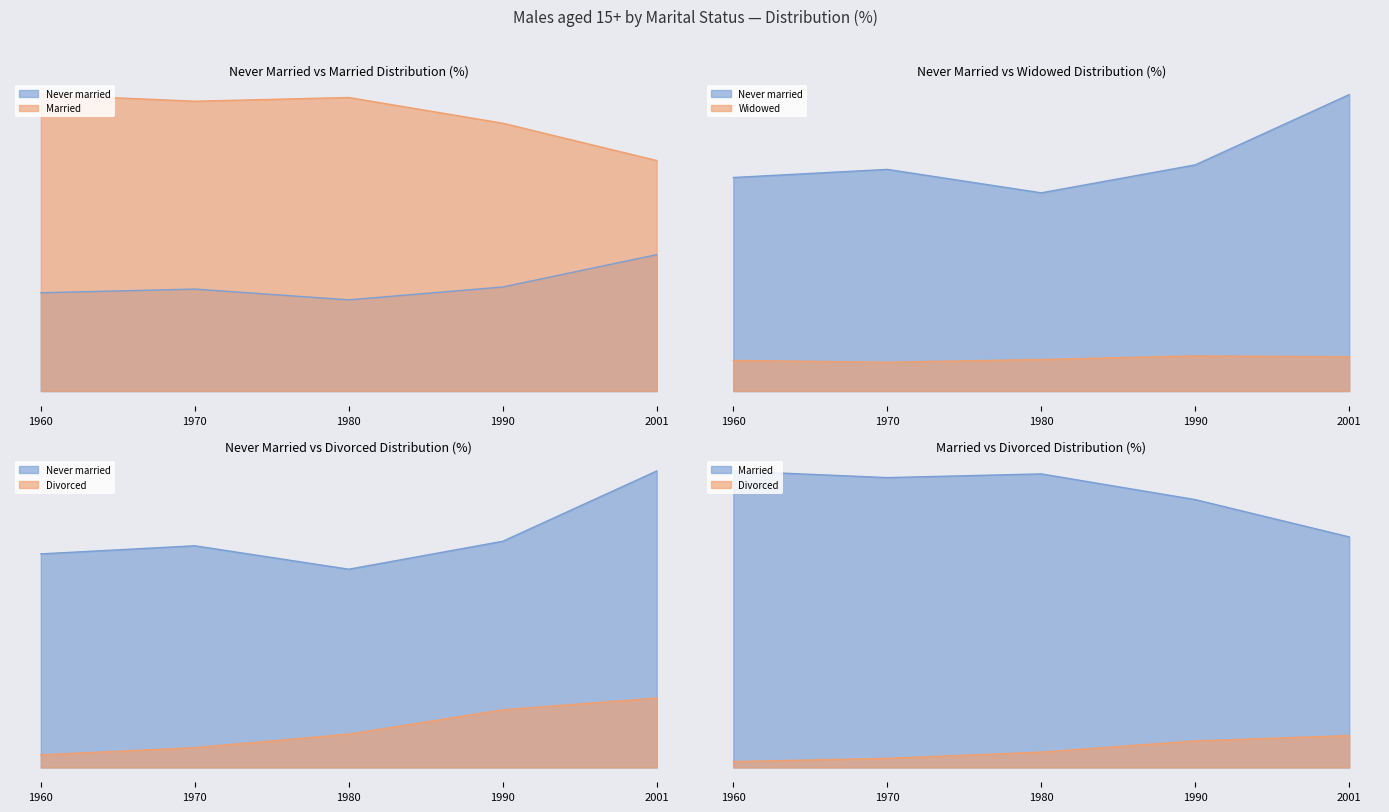

Reading right to left, list all the values displayed in this chart.

Never married: 32.9	25.1	22.0	24.6	23.7
Married: 55.6	64.6	70.8	69.9	71.5
Widowed: 3.8	3.9	3.5	3.2	3.4
Divorced: 7.7	6.4	3.7	2.2	1.4